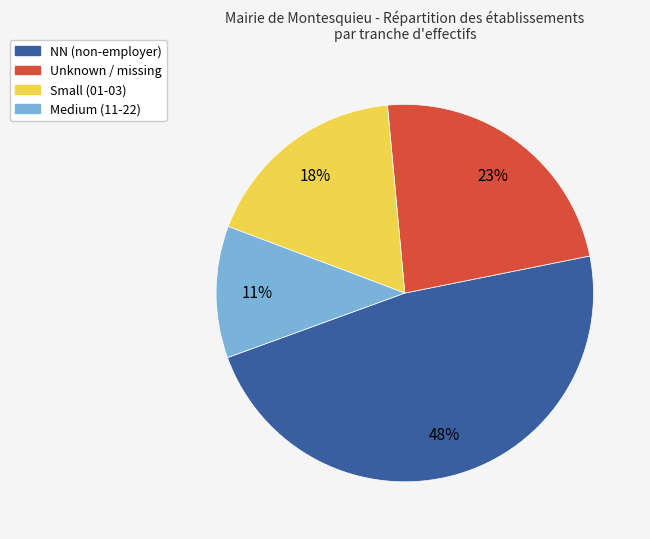

How many segments does this pie chart have?

4